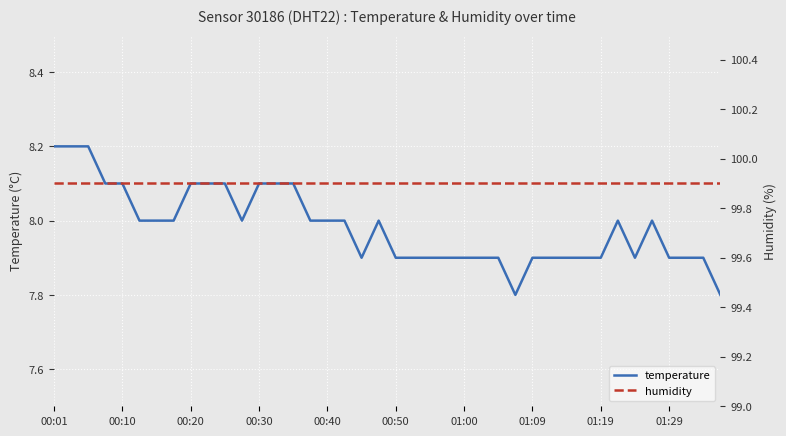

In temperature, how many points are higher than both neighbors (excluding endpoints)?

3